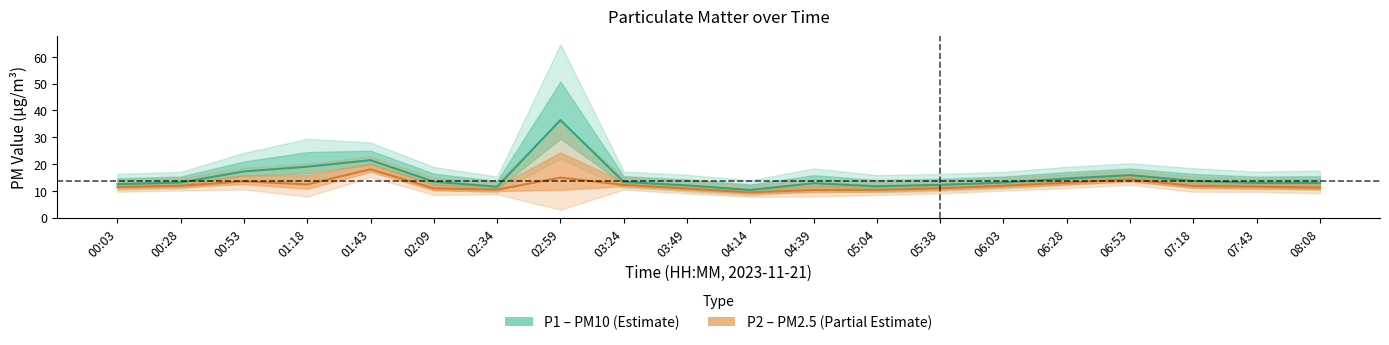

At which category does P1 reach its first local peak?

01:43